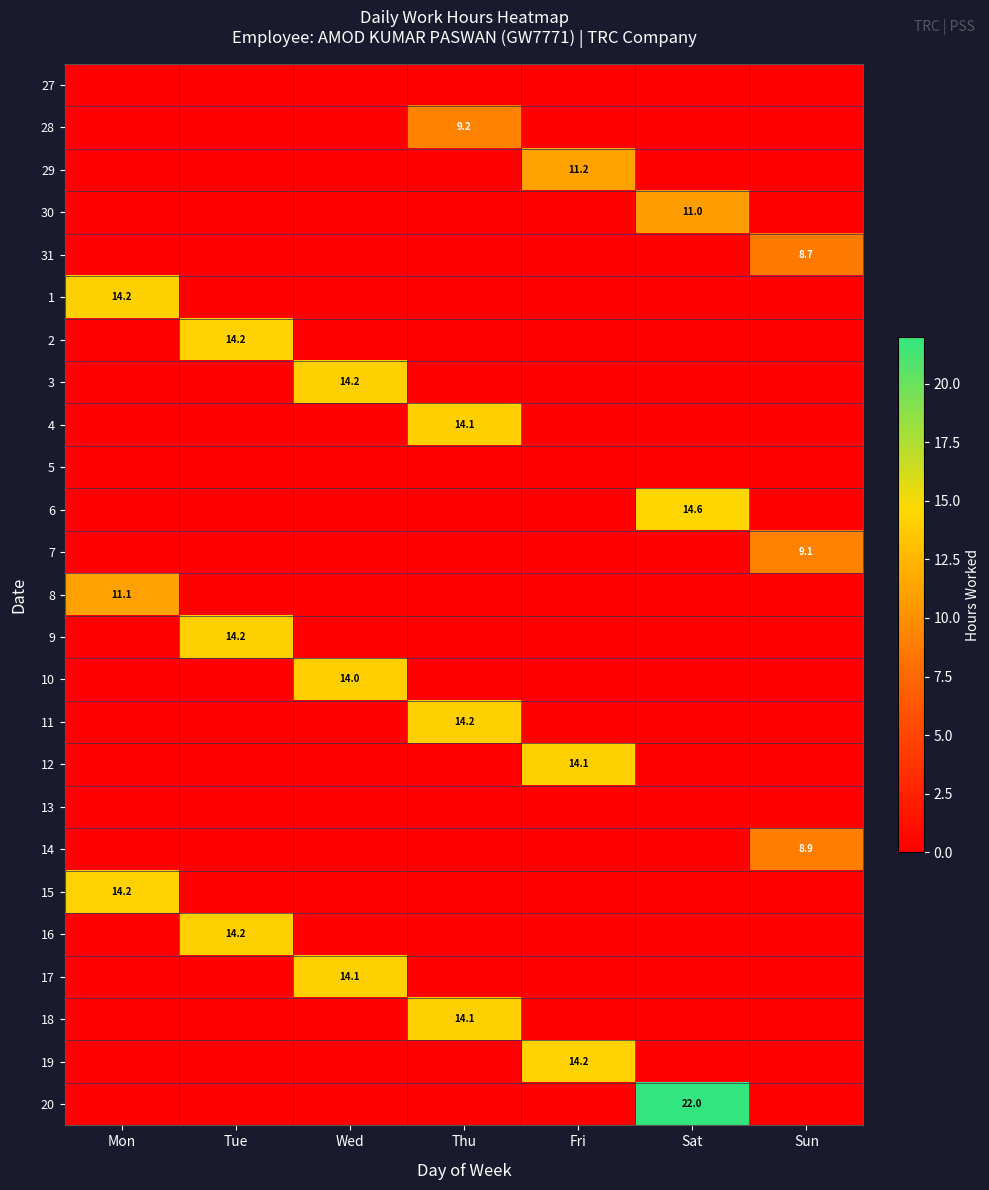

The 7 series shows 9.1 at Sun. True or false?

True